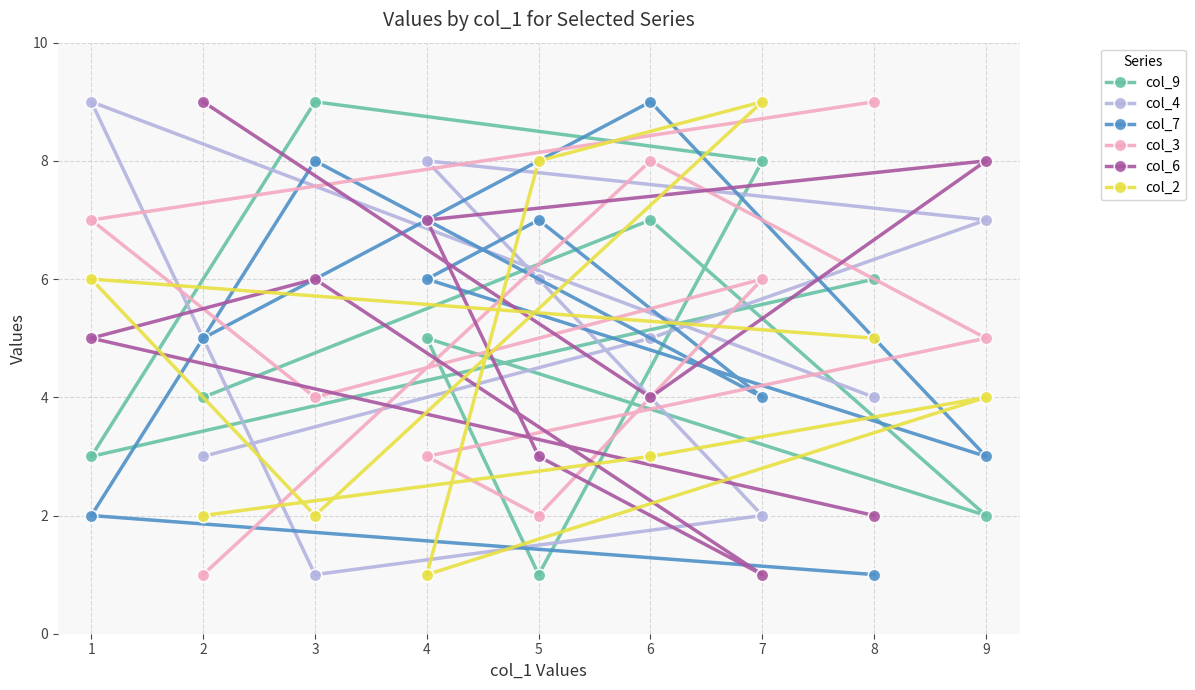

True or false: col_9 and col_3 intersect in this chart.

True